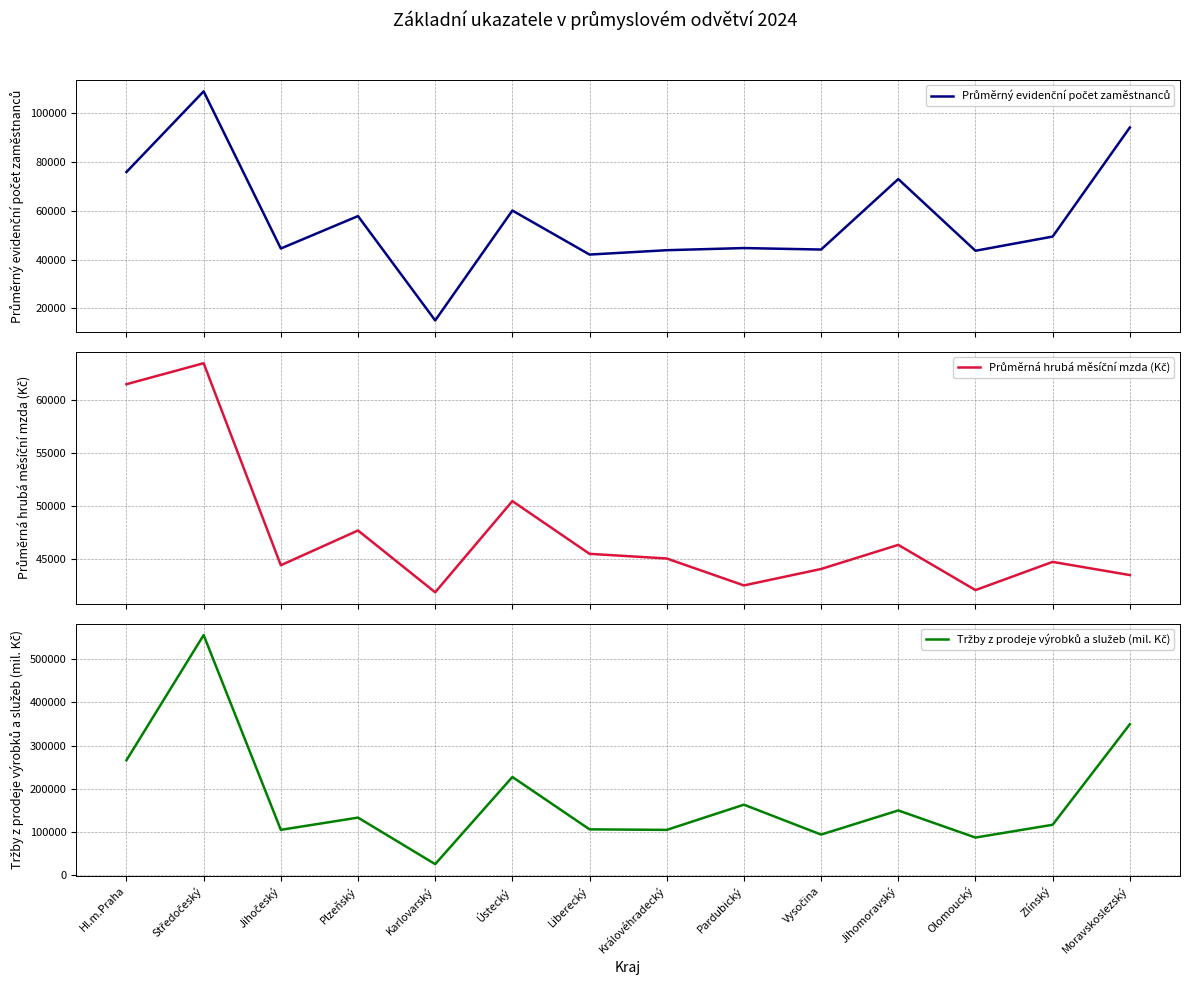

How many values in the Tržby z prodeje výrobků a služeb (mil. Kč) series exceed 133503?

7